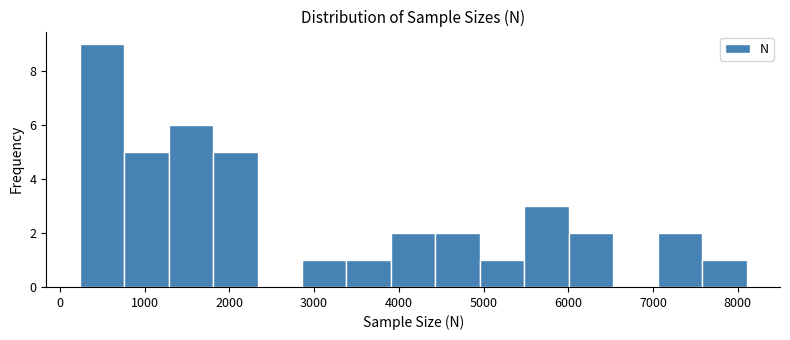

What is the height of the bar covering 6000 to 6500 on the x-axis? Neither the bar edges nor the heights are printed on the chart, so give them approximately, as read against the axes.

2